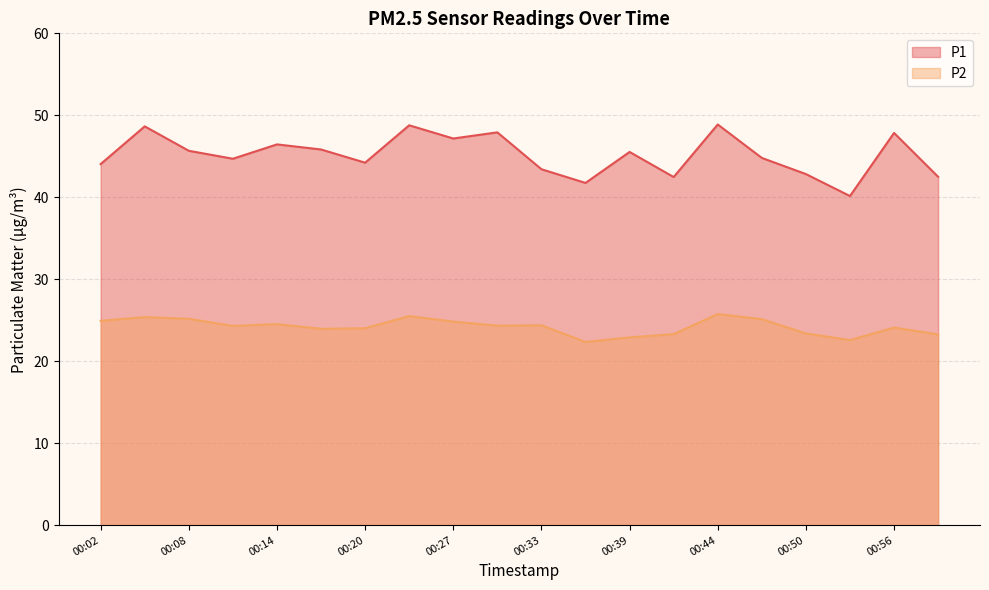

At which label does P2 first exceed 24?

00:02